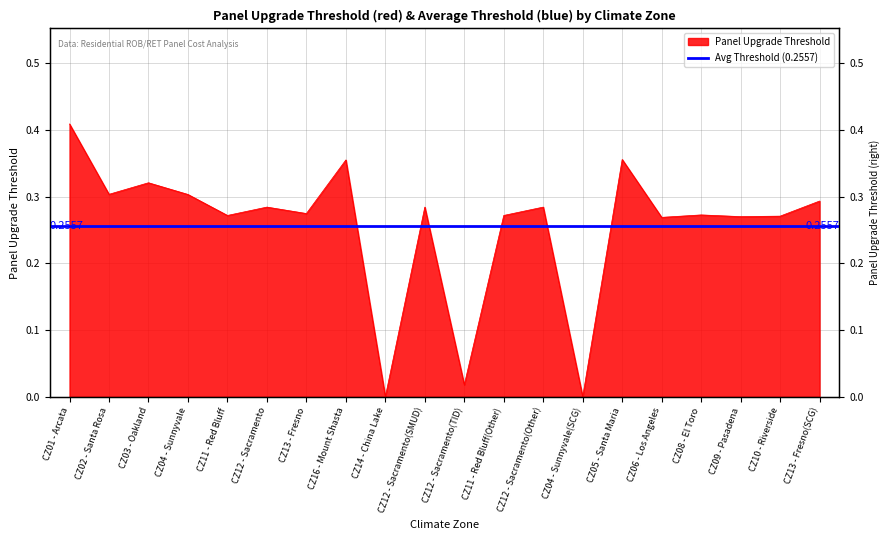

What position from the left is CZ11 - Red Bluff(Other)?

12